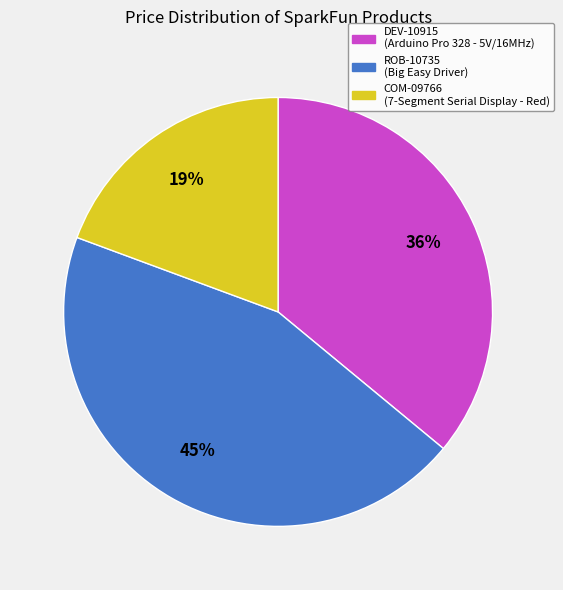

Is there a majority slice in this chart?

No